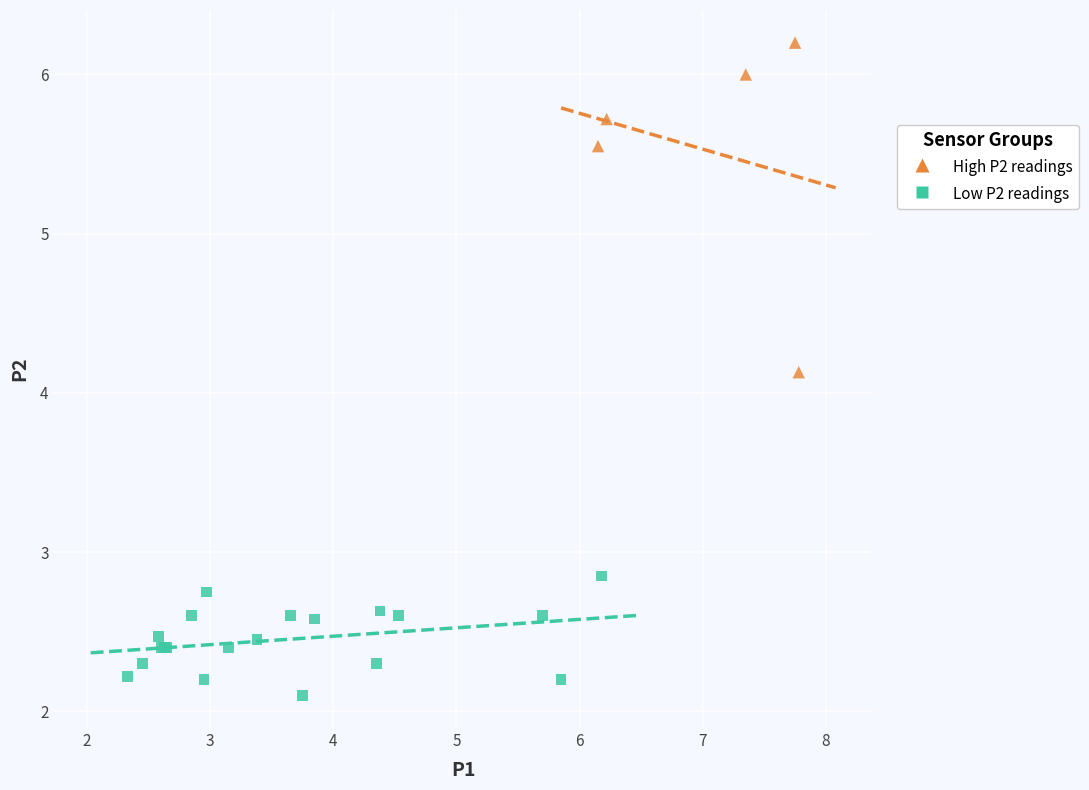

Which series reaches the minimum Y coordinate?

Low P2 readings